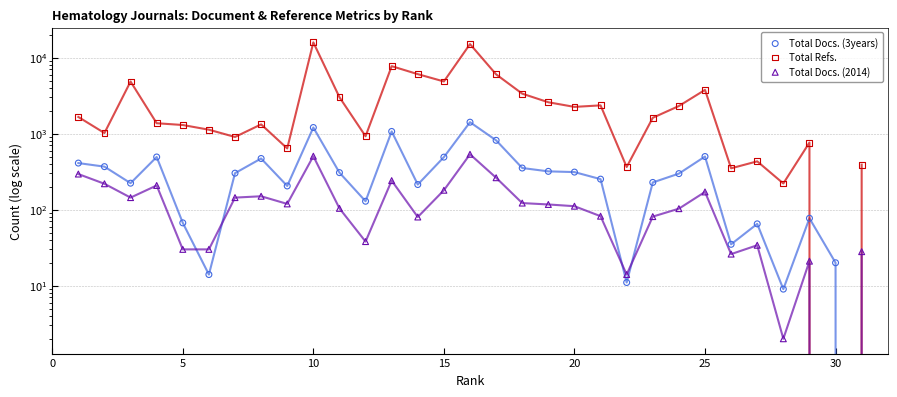

Which series contains the lowest Y value?

Total Docs. (3years)